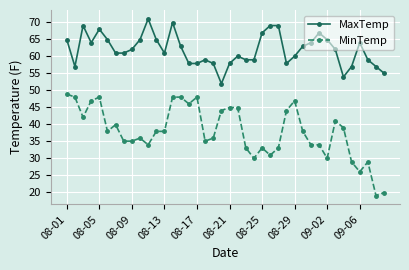

How many series are shown in this chart?

2